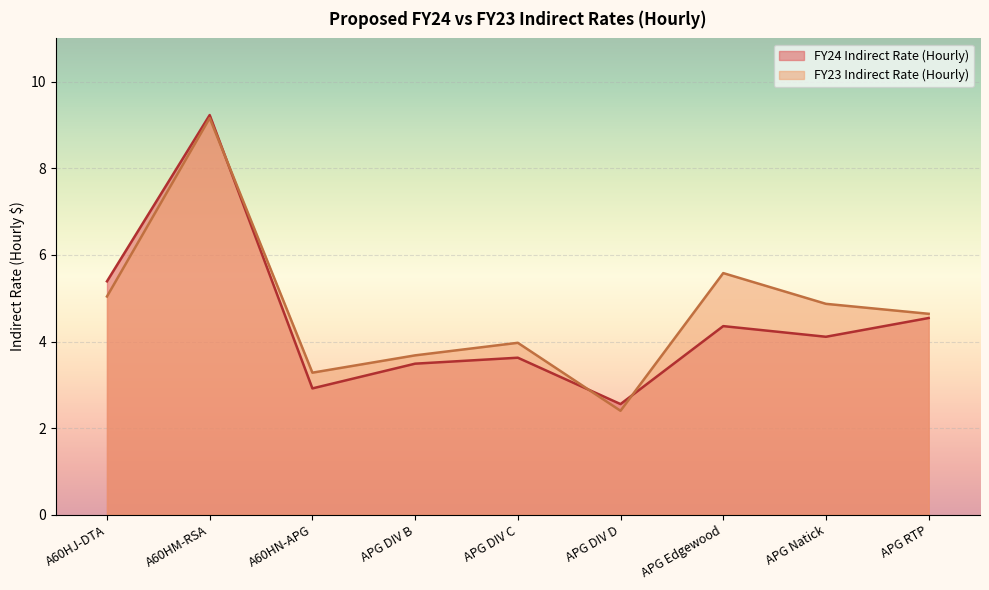

At which category is the sum across all series the highest?

A60HM-RSA